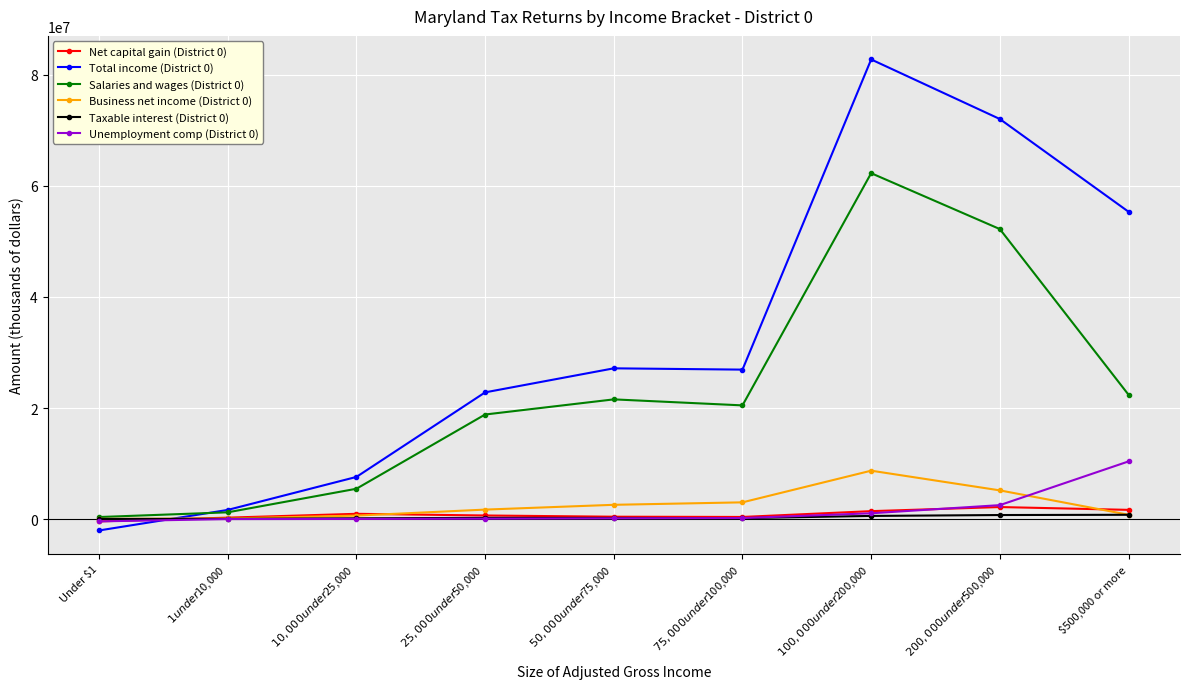

Which series has the widest spread of values?

Total income (District 0)